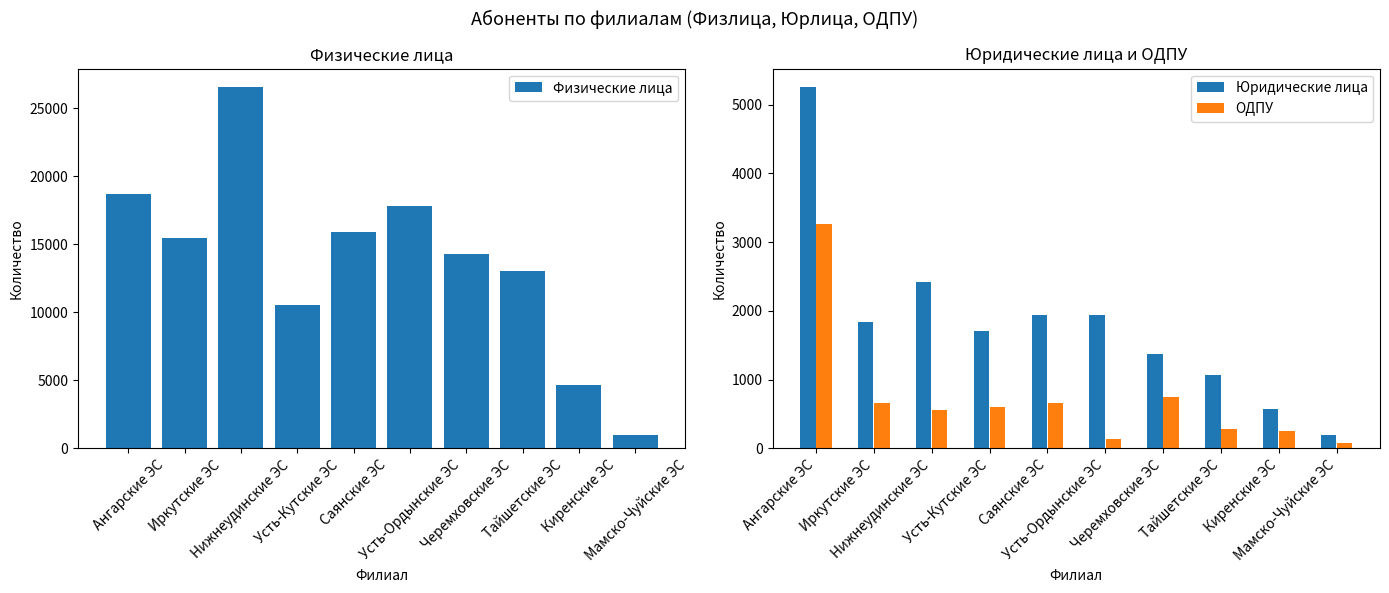

List the labels in order of Юридические лица value, smallest first.

Мамско-Чуйские ЭС, Киренские ЭС, Тайшетские ЭС, Черемховские ЭС, Усть-Кутские ЭС, Иркутские ЭС, Саянские ЭС, Усть-Ордынские ЭС, Нижнеудинские ЭС, Ангарские ЭС